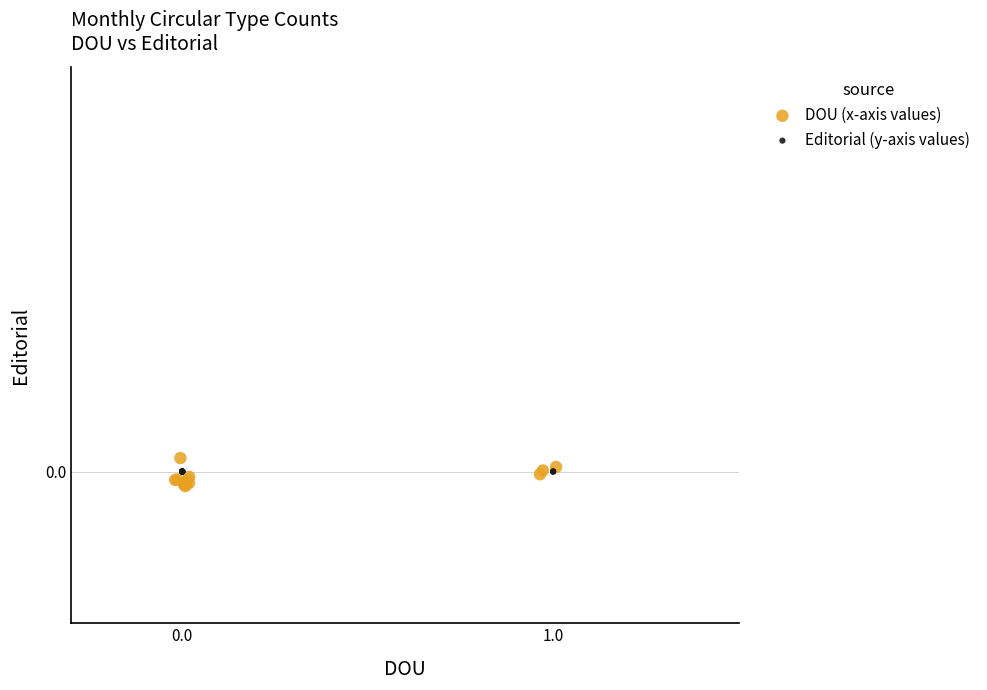

What are all the series names shown in the legend?

DOU (x-axis values), Editorial (y-axis values)